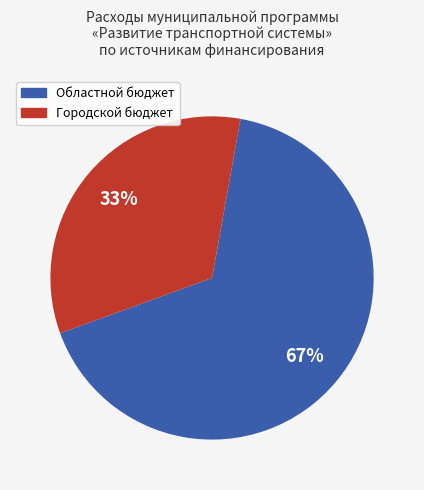

Which category has the biggest portion of the pie?

Областной бюджет